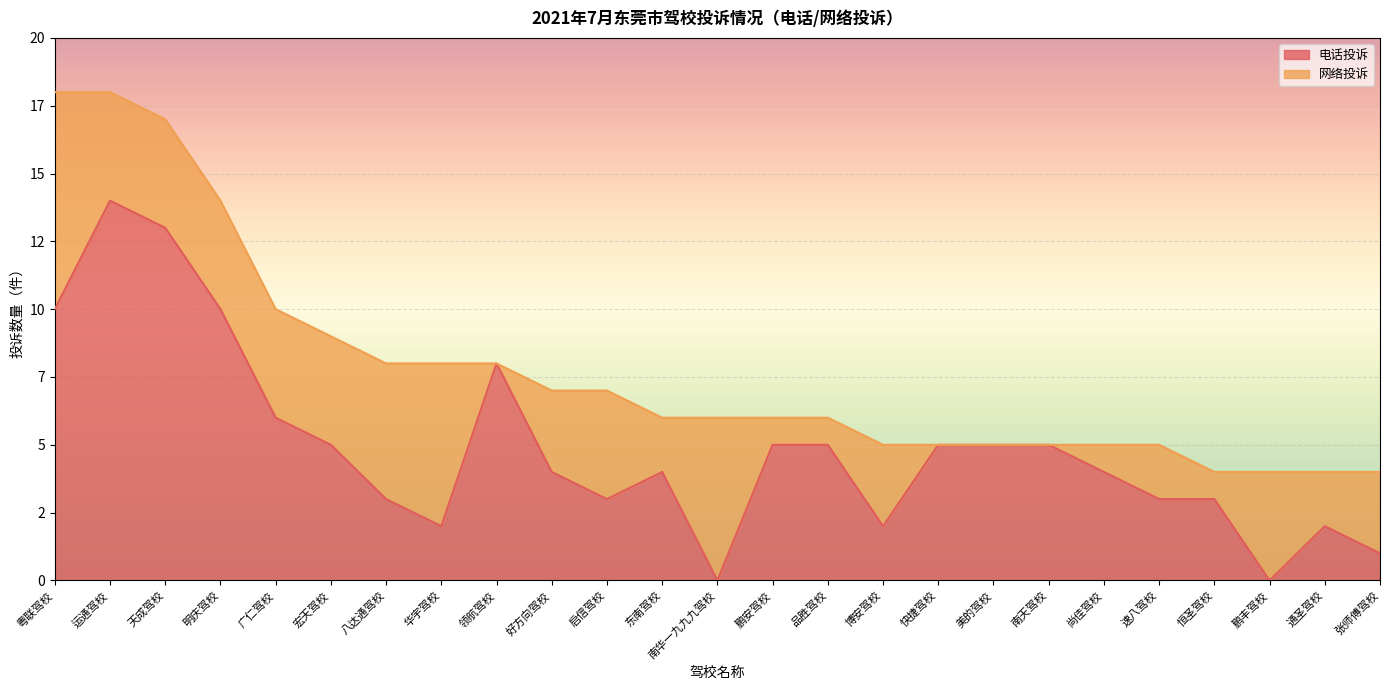

How many positive values are there?

23